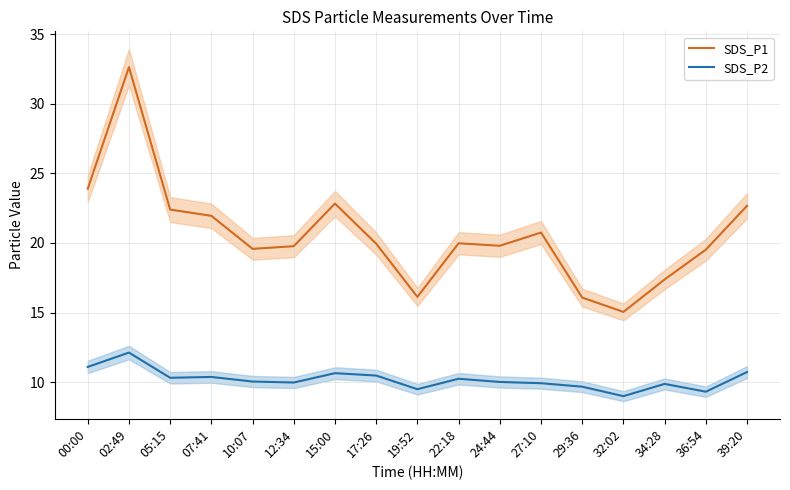

How many data points in SDS_P2 are above 10?

10